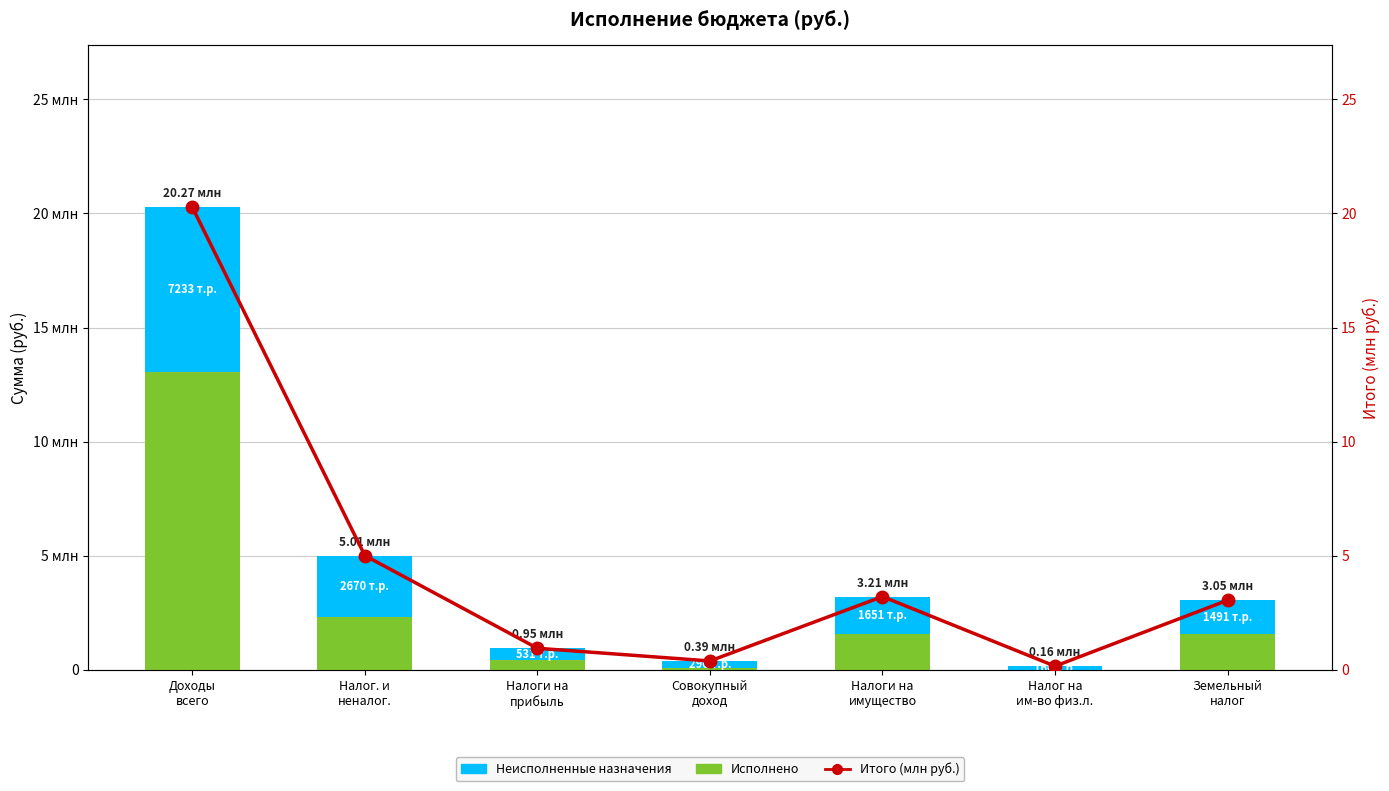

What is the difference between the maximum and minimum values in the Итого (млн руб.) series?

20.1